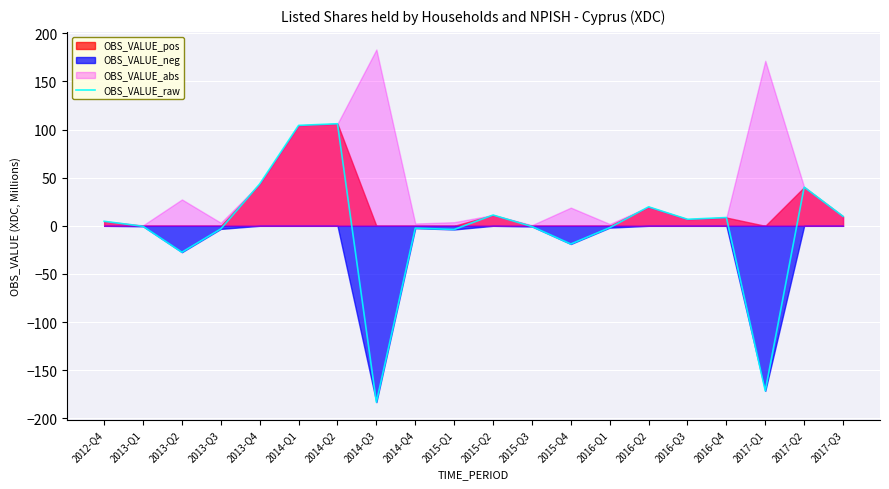

What is the sum of the values at 2017-Q1 and 2017-Q2?

-131.2